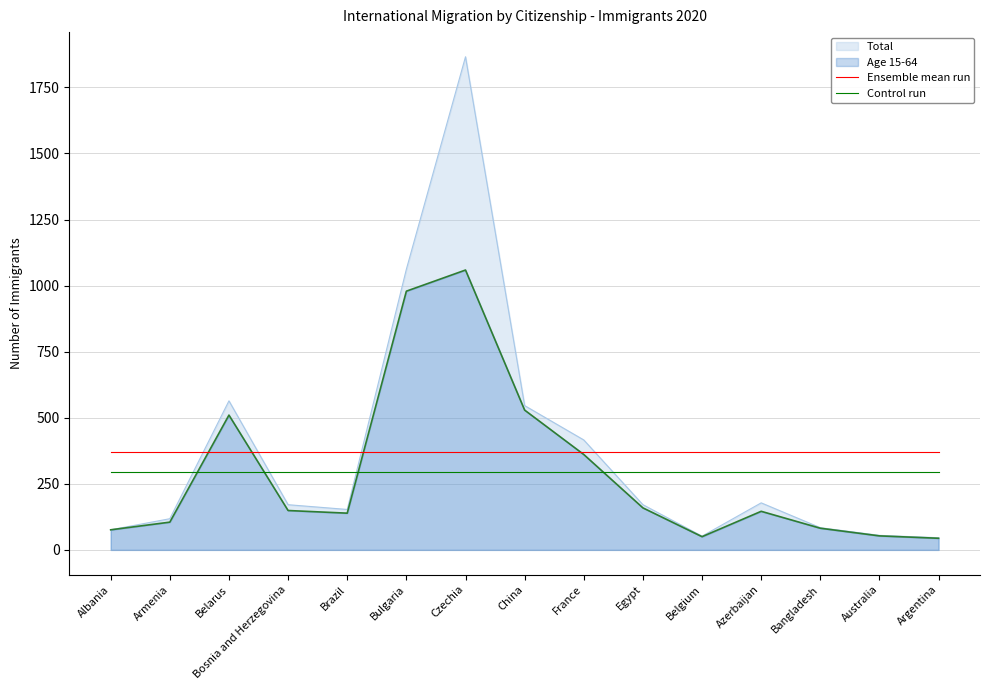

Does the chart display data point markers on the line(s)?

No